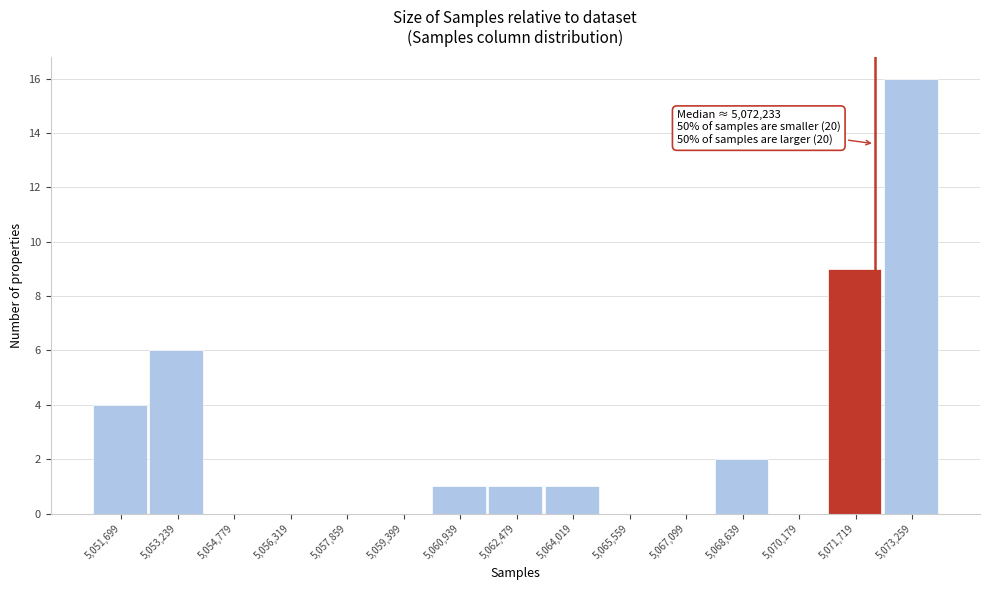

Which range on the x-axis has the tallest bar?

5072400 to 5074000